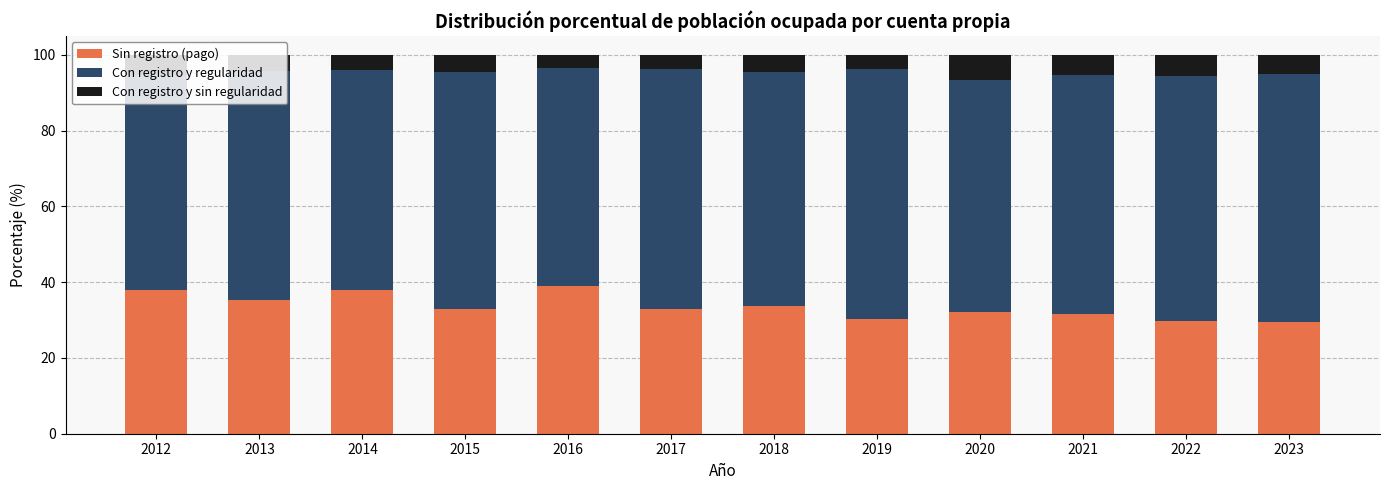

What is the highest value of the Sin registro (pago) series?

38.9